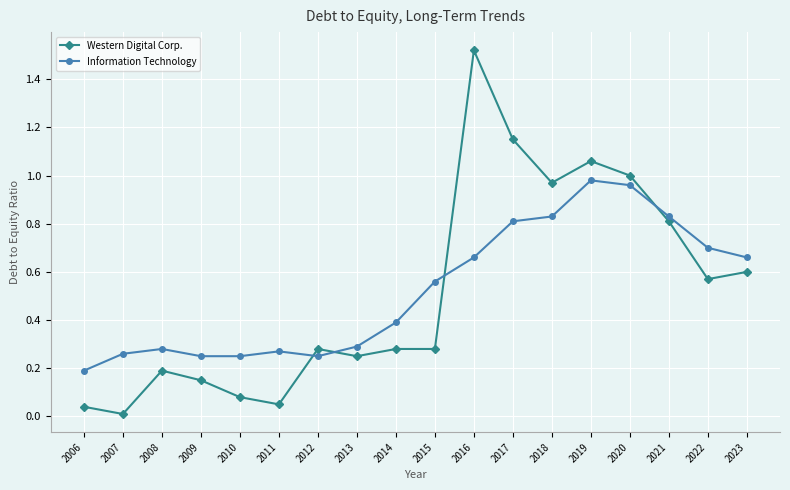

What is the sum of all Western Digital Corp. values?

9.3